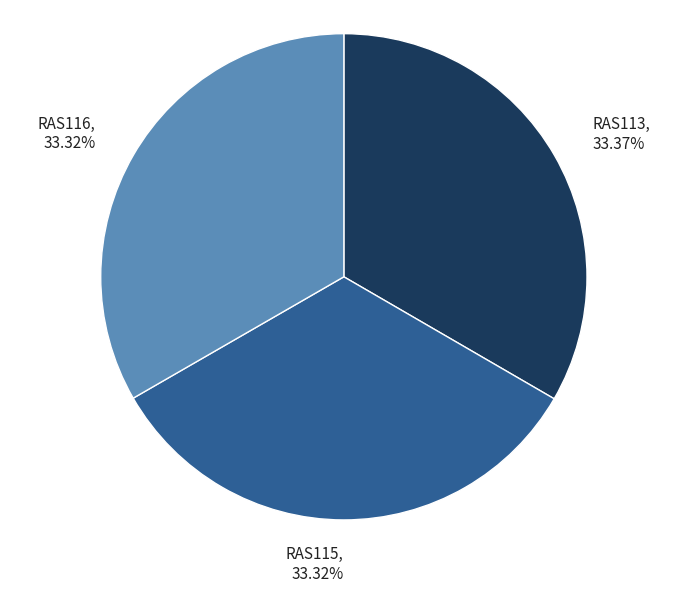

Does RAS115 represent more than half of the total?

No